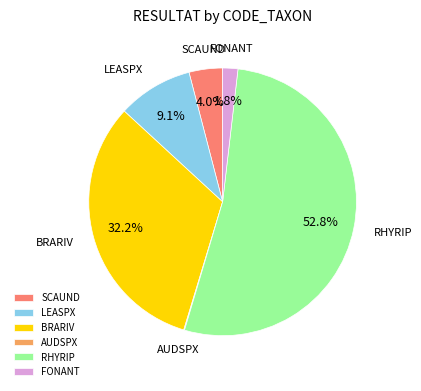

Is there a majority slice in this chart?

Yes